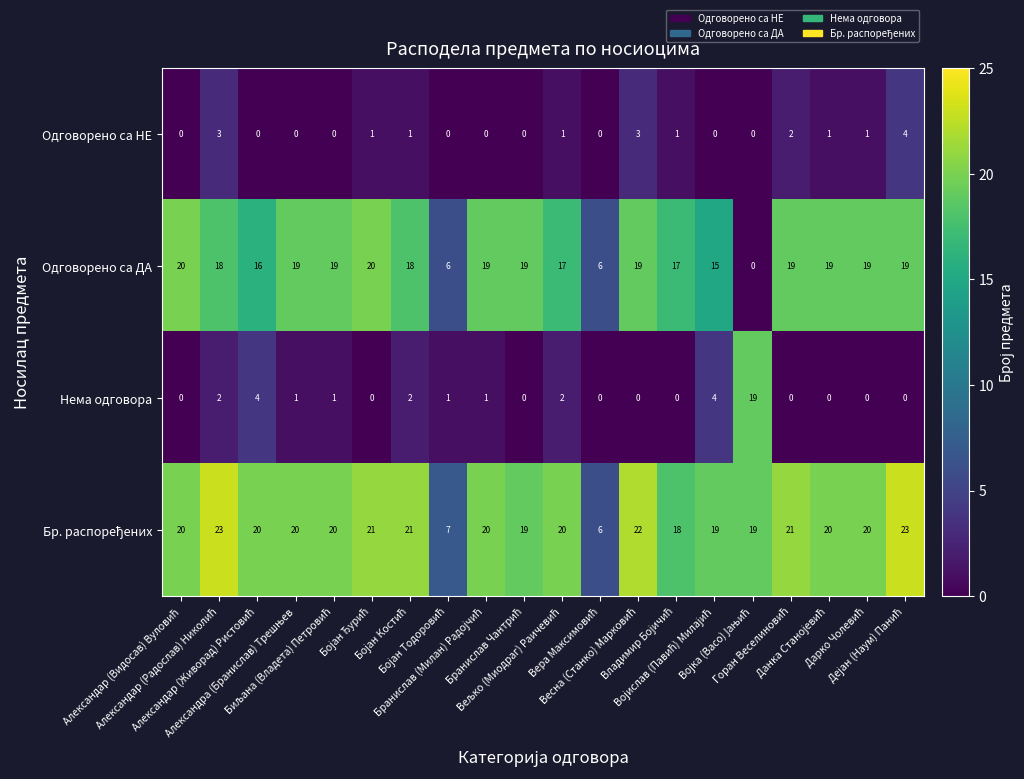

Which series has the widest spread of values?

Одговорено са ДА